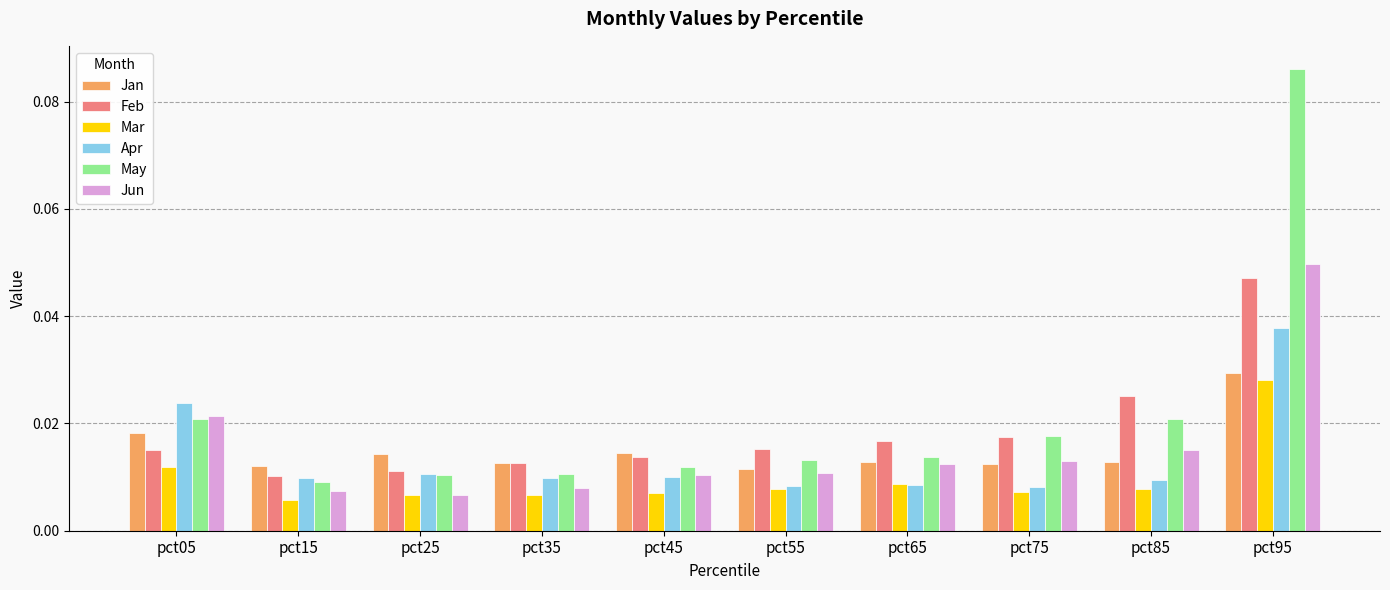

How many bars are there in total?

60